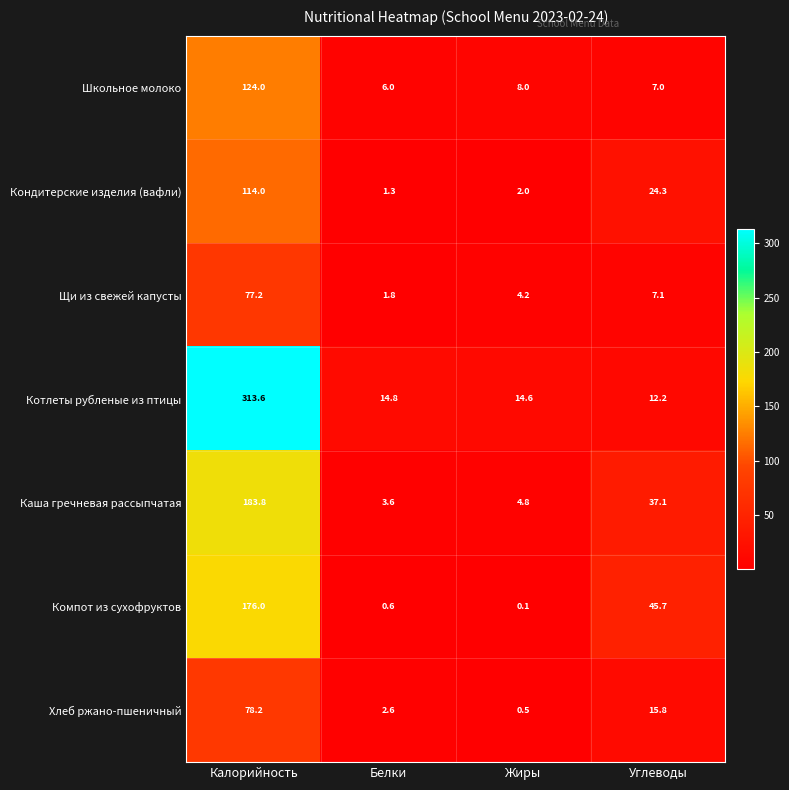

List the labels in order of Хлеб ржано-пшеничный value, smallest first.

Жиры, Белки, Углеводы, Калорийность